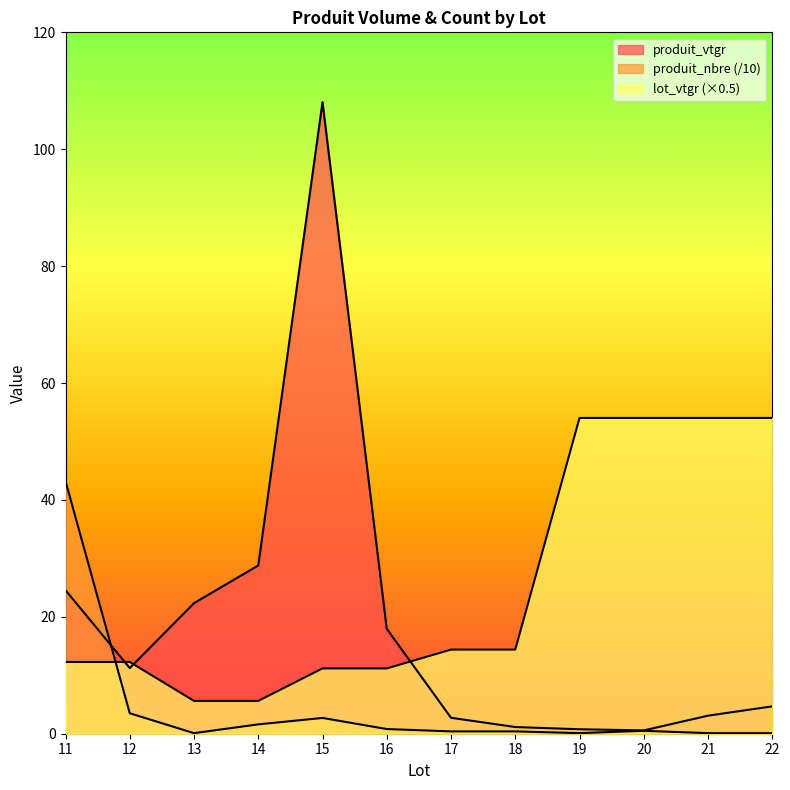

Between 12 and 22, which is larger?

12